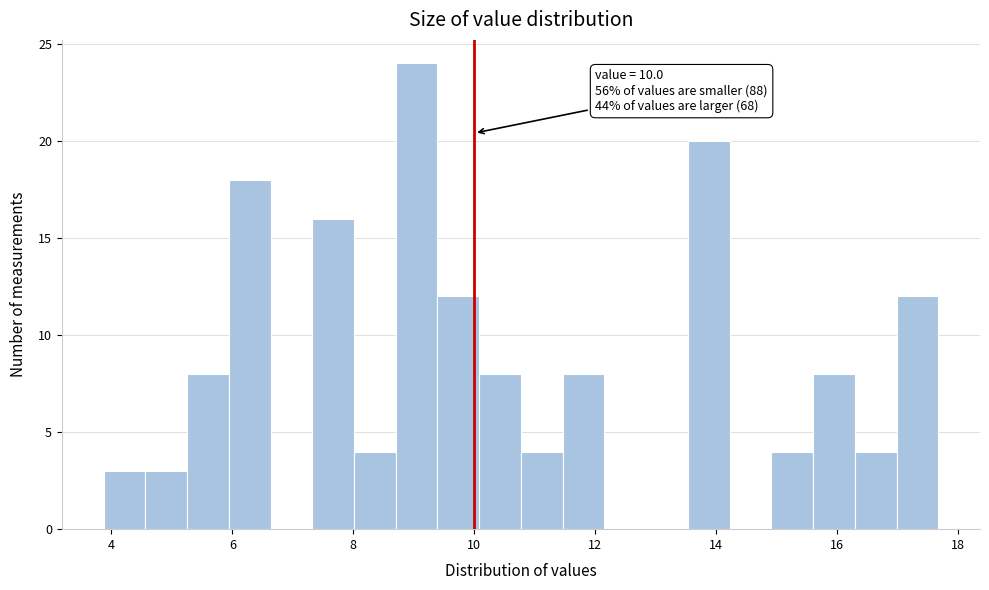

Around what value on the x-axis is the tallest bar? Give the approximate position of its centre, as read against the axis.

9.0